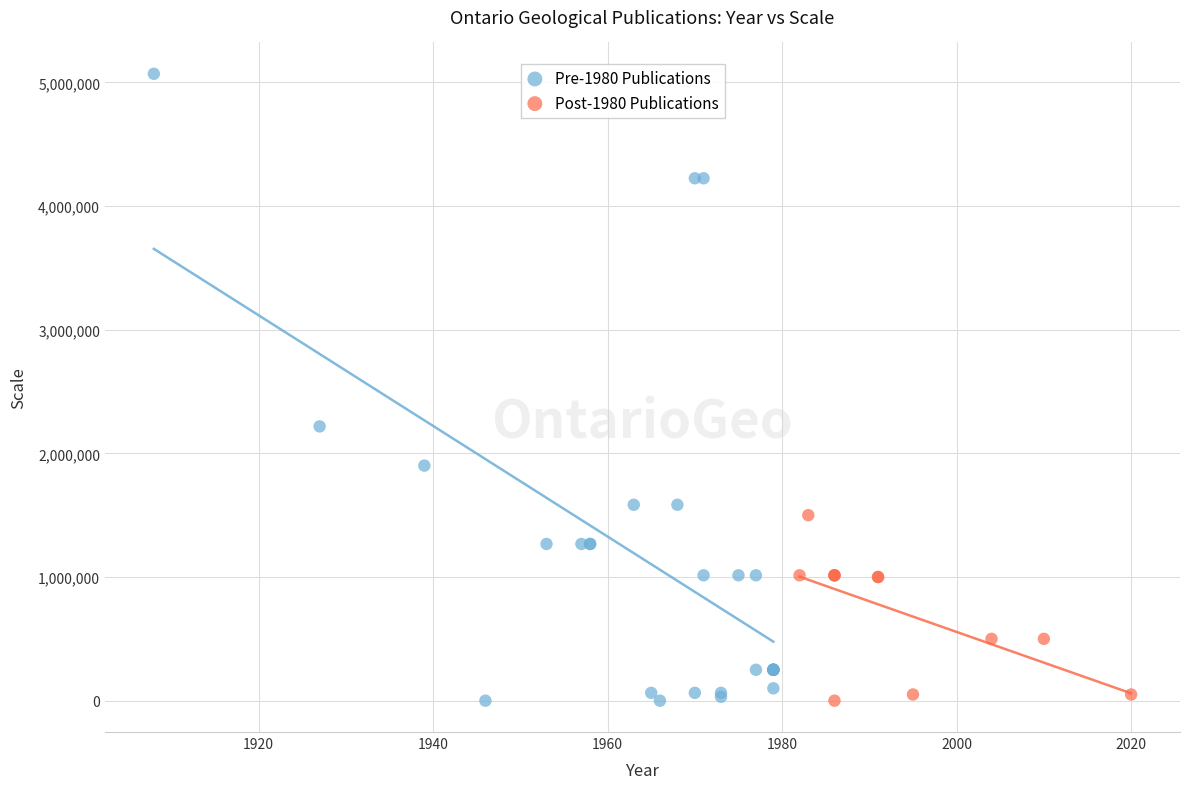

Which series contains the highest Y value?

Pre-1980 Publications